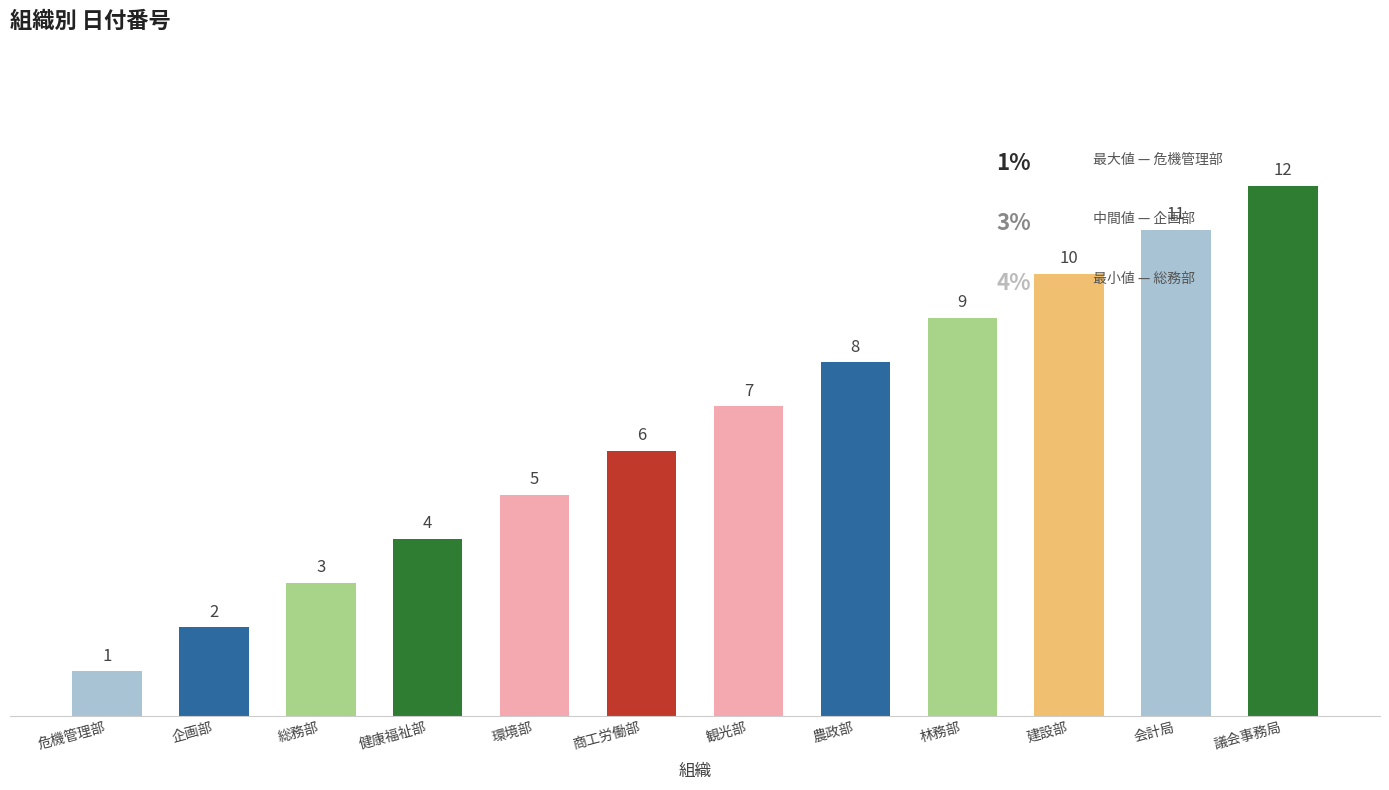

The value at 企画部 is 2. True or false?

True